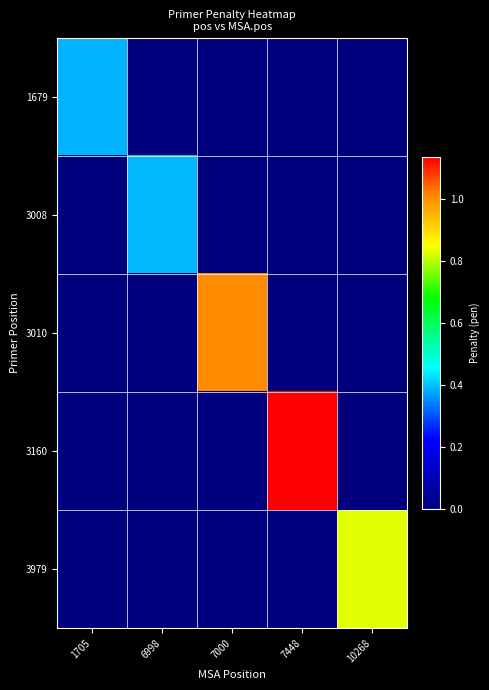

Count the number of categories in the chart.

5